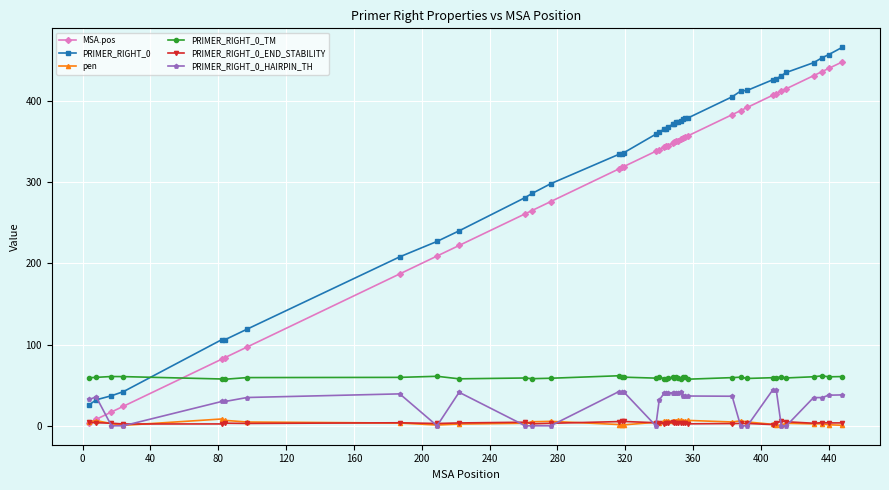

What is the average value of the PRIMER_RIGHT_0_TM series?

59.3